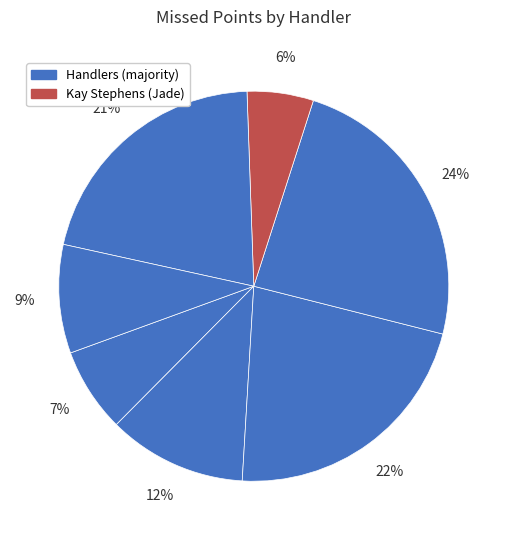

Does any single category account for the majority?

No